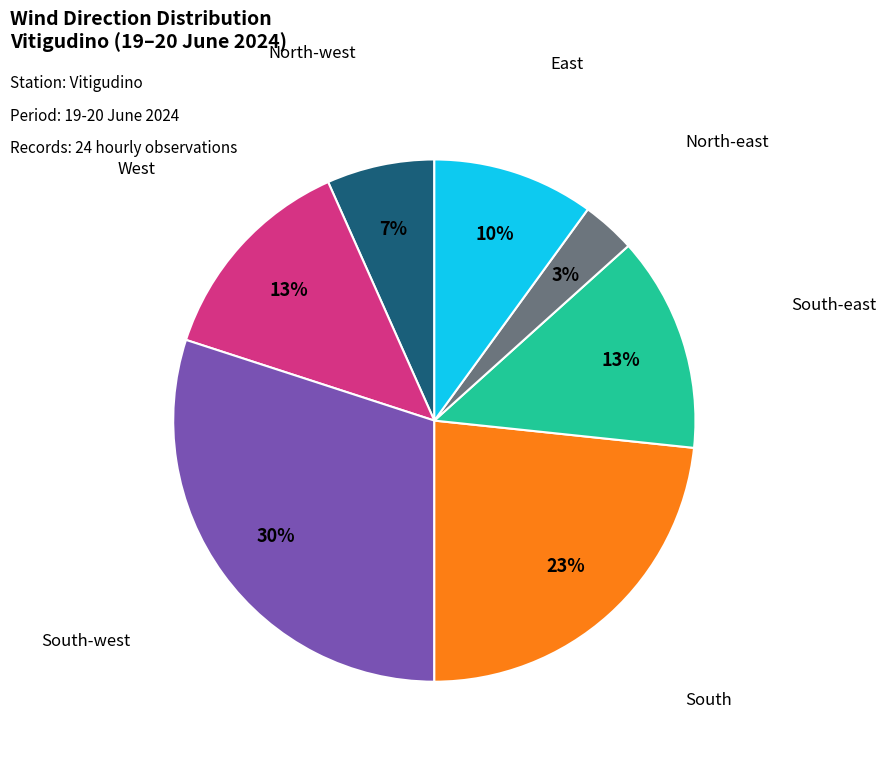

Is it true that South-east is 13% of the pie?

True